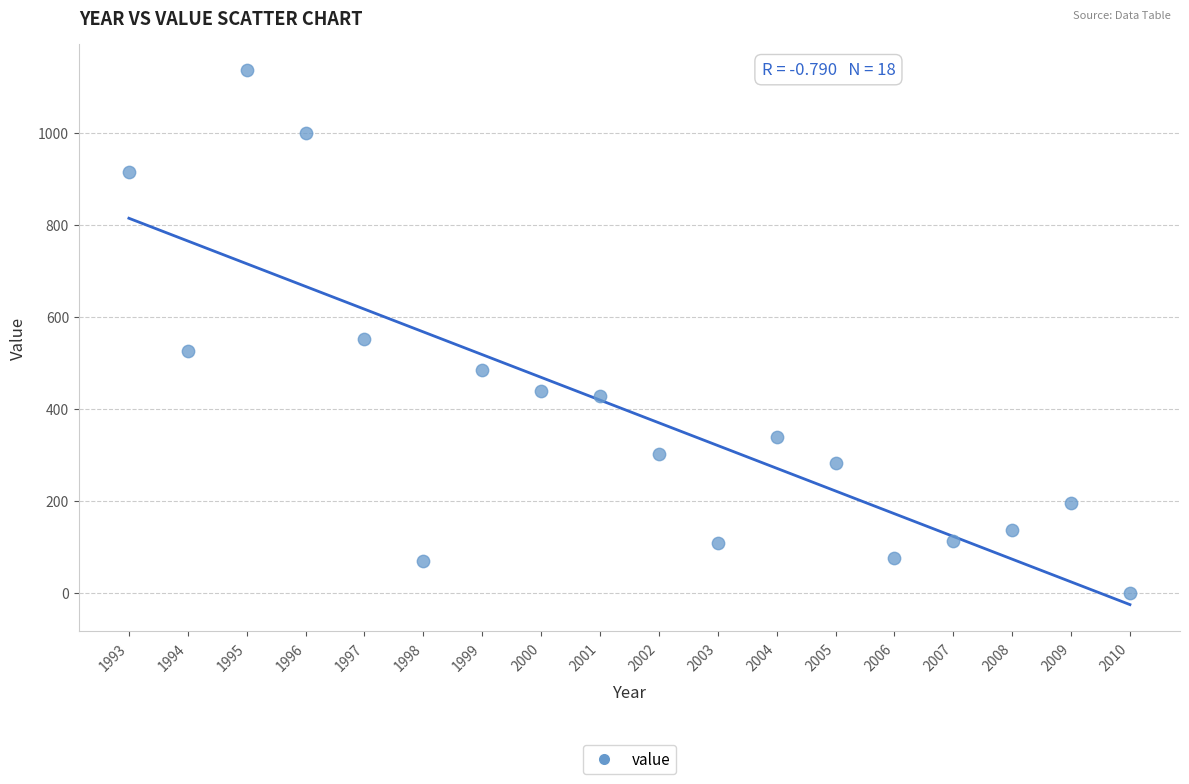

What Y value in the scatter plot is closest to 568?

551.1